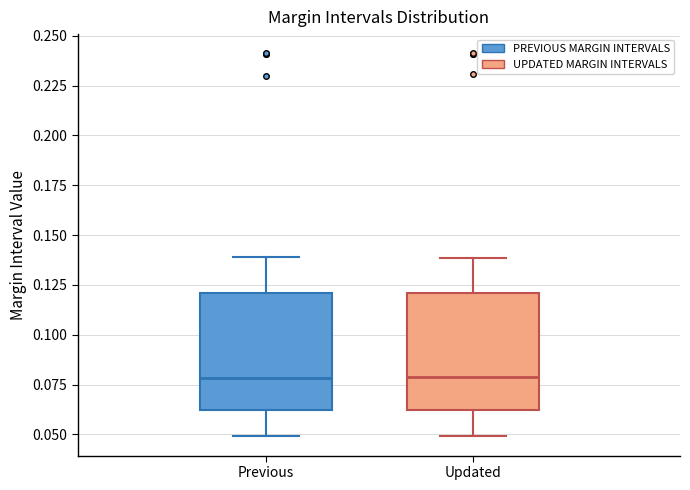

Reading left to right, transcribe this box plot: for each box, give where its median line is, the range the box spans, and where its two whiskers end, as read against the y-axis. The values are not printed on the chart, so give them approximately, as read against the axis.

Previous: median 0.08, box 0.06 to 0.12, whiskers 0.05 to 0.14
Updated: median 0.08, box 0.06 to 0.12, whiskers 0.05 to 0.14